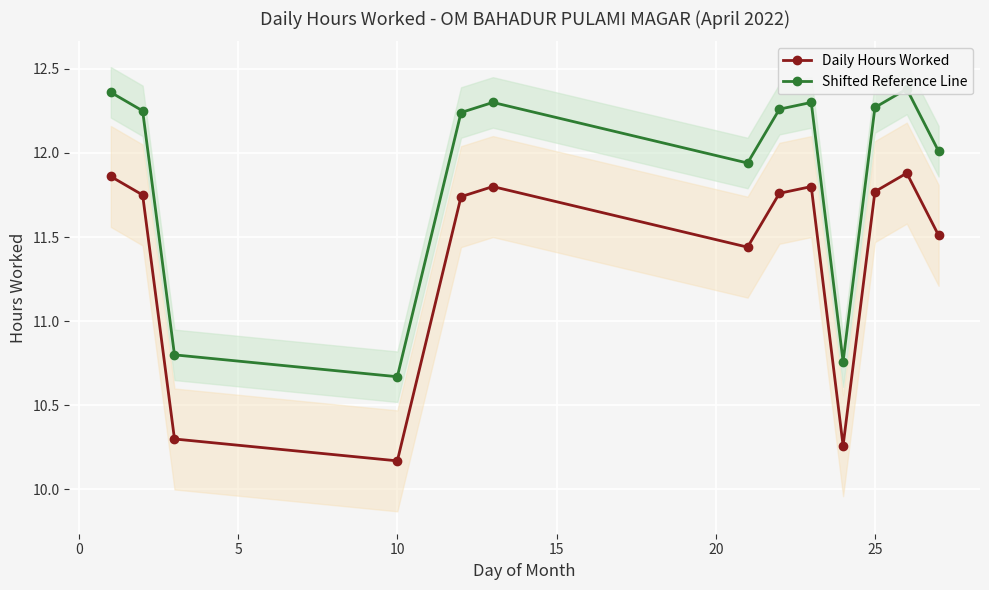

How many interior local valleys does the Daily Hours Worked series have?

3